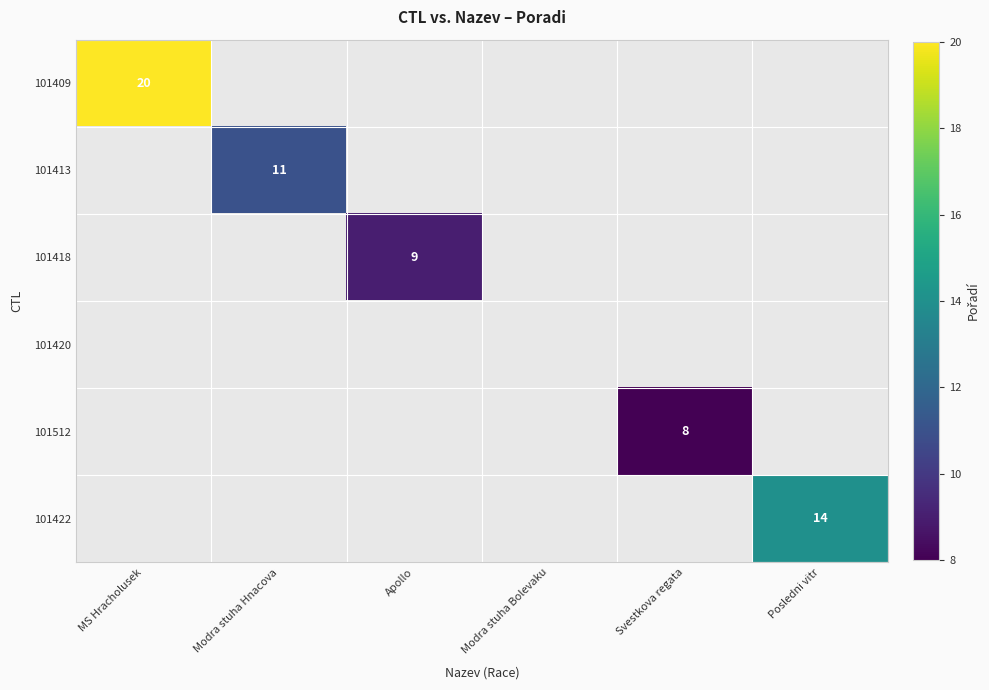

Which label corresponds to the largest value in the chart?

MS Hracholusek